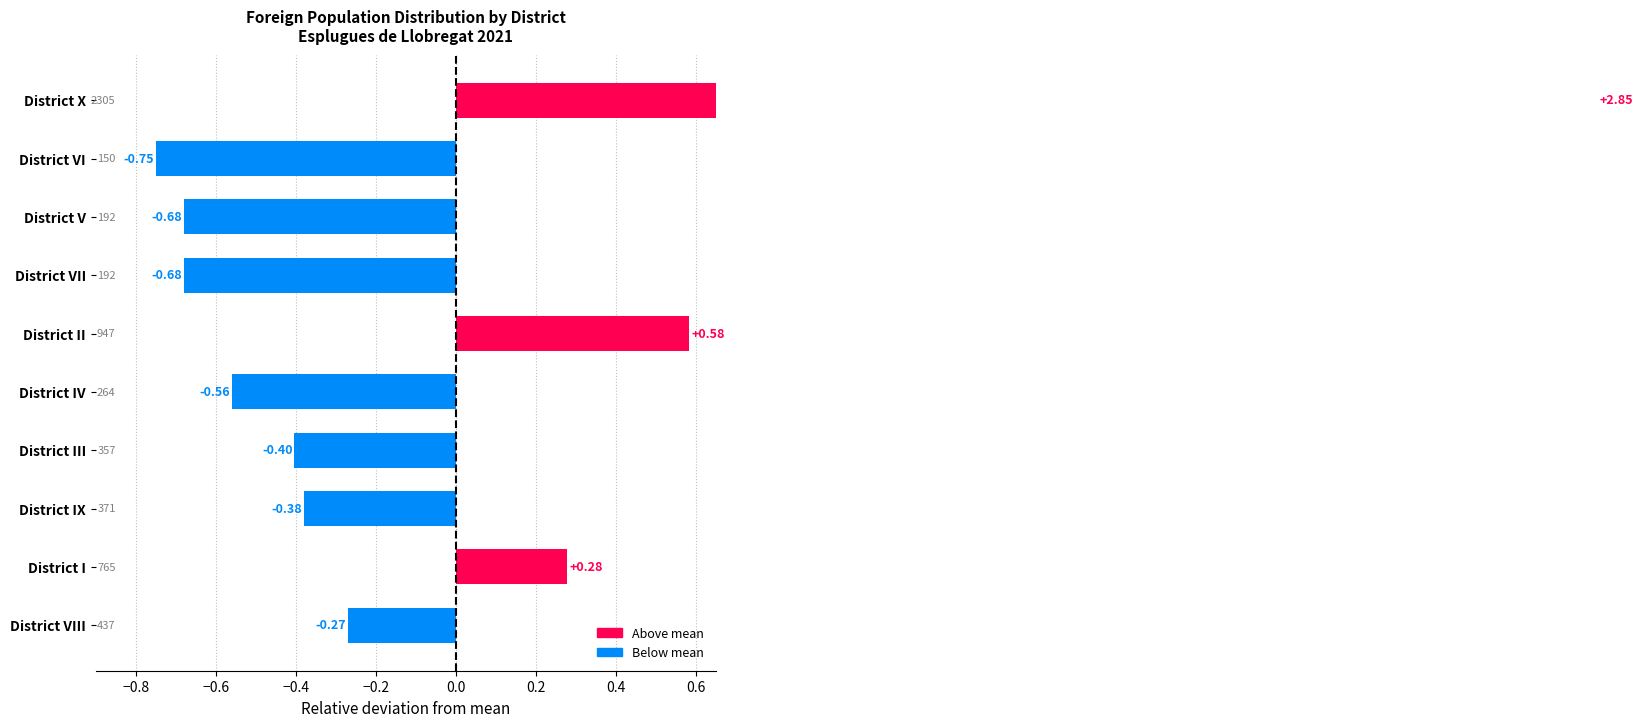

How many data points are less than 0?

7